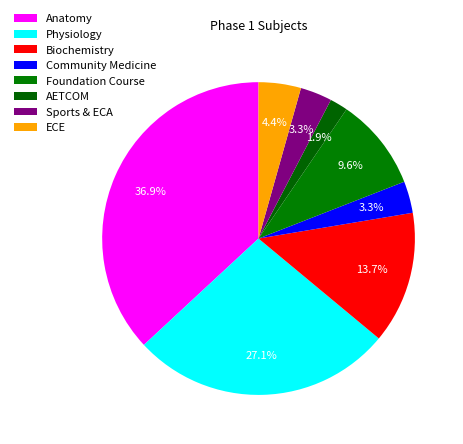

Is it true that Sports & ECA is 16% of the pie?

False